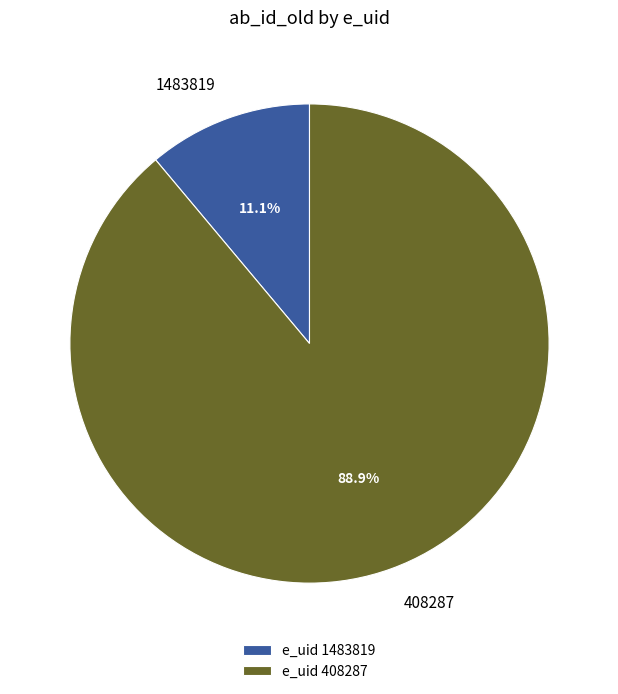

To the nearest percent, what is the average slice percentage?

50%